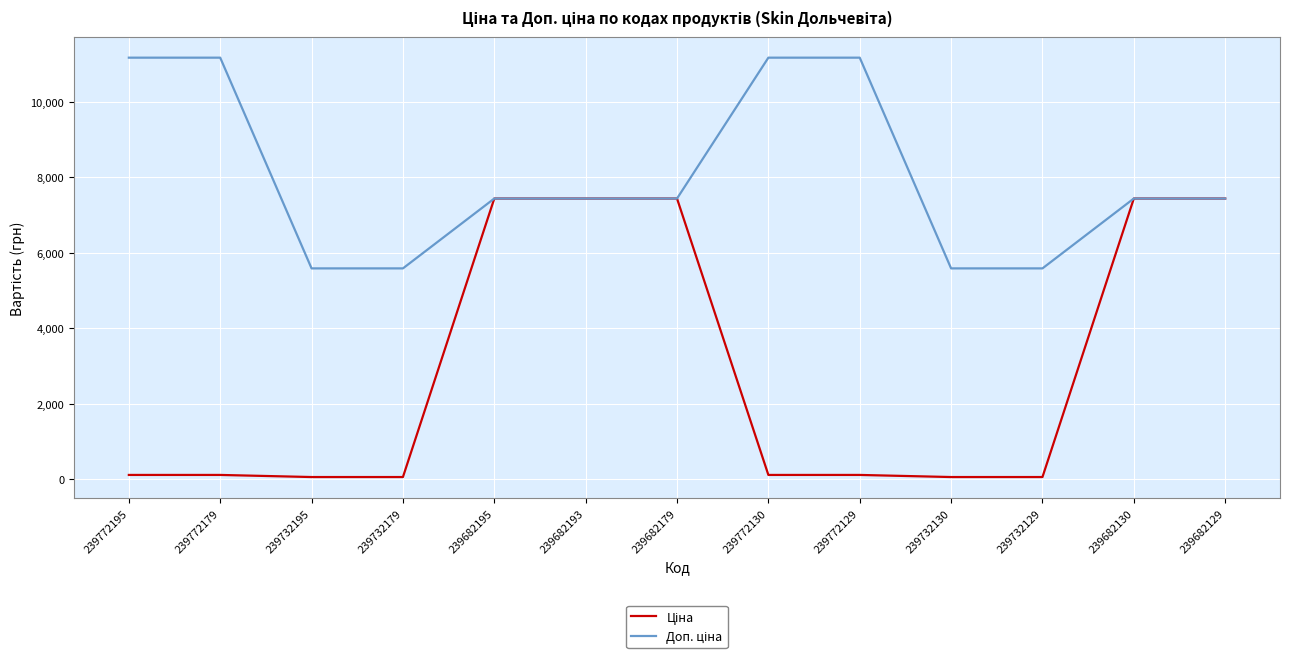

What is the greatest value displayed?

11169.0